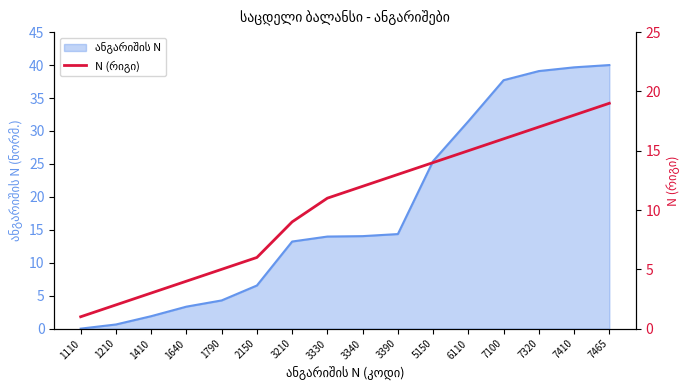

Does the chart have visible grid lines?

No